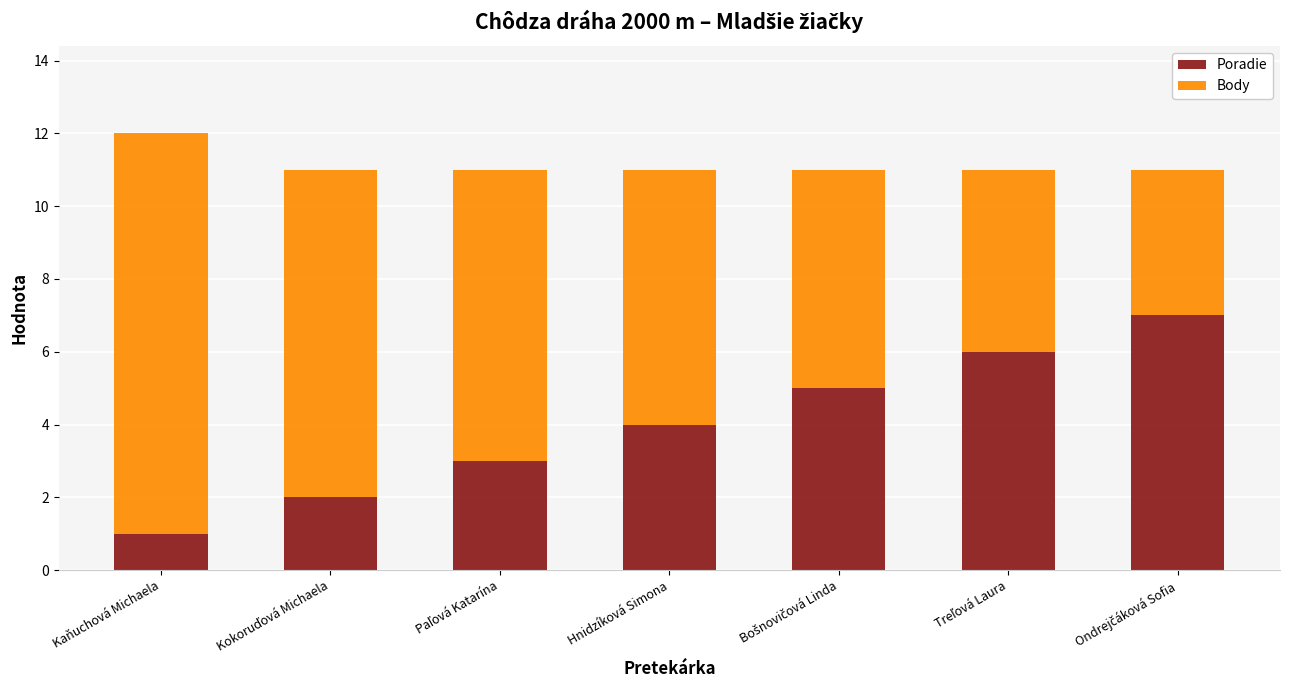

Are the bars horizontal?

No